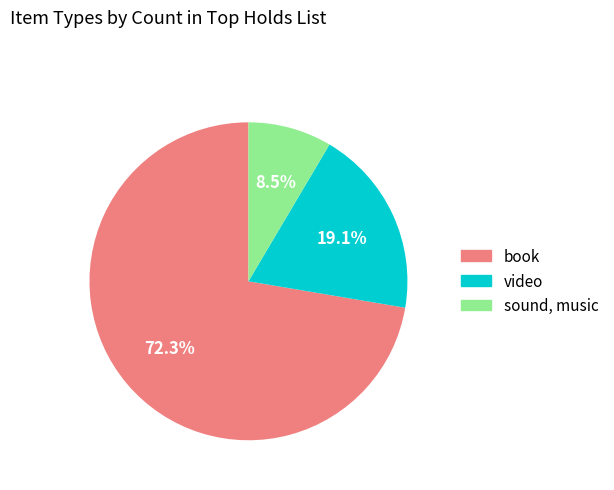

What percentage is the book slice, to the nearest percent?

72%